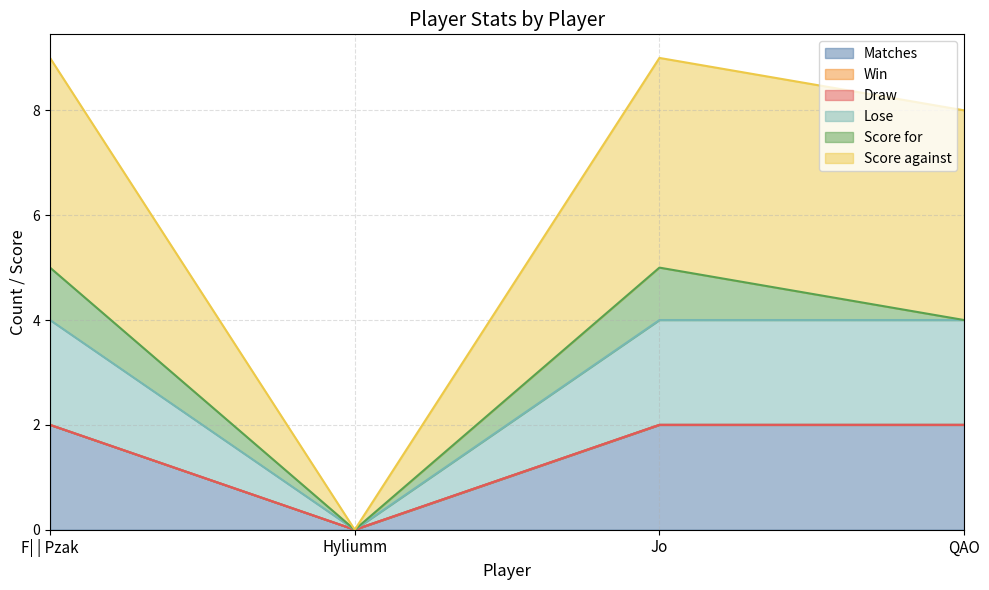

What is the sum of the Lose values at QAO and F| | Pzak?

4